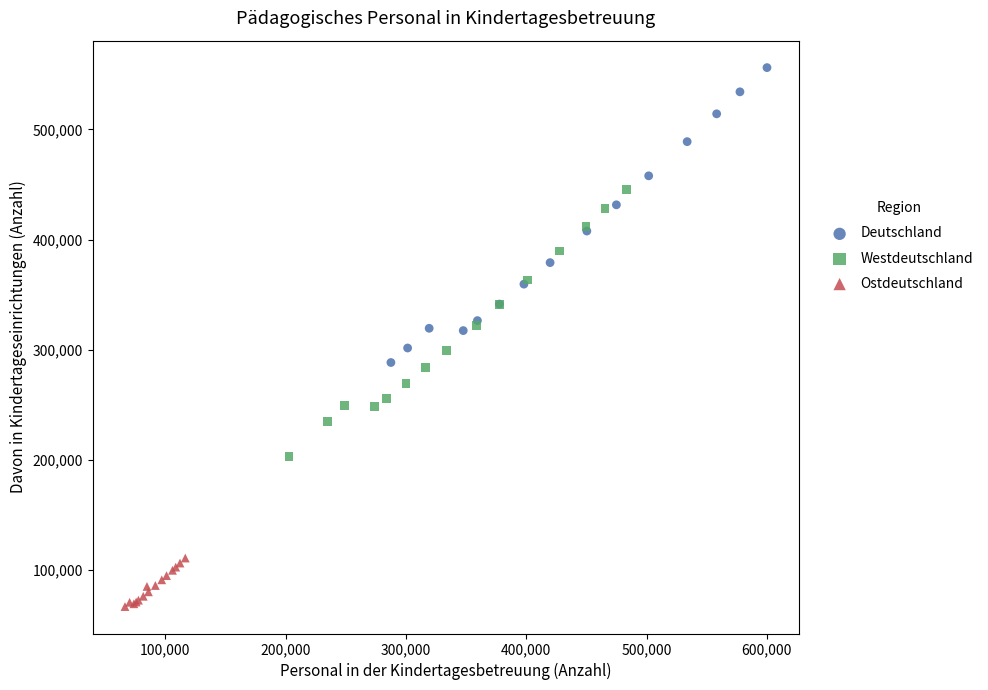

Which series reaches the maximum Y coordinate?

Deutschland